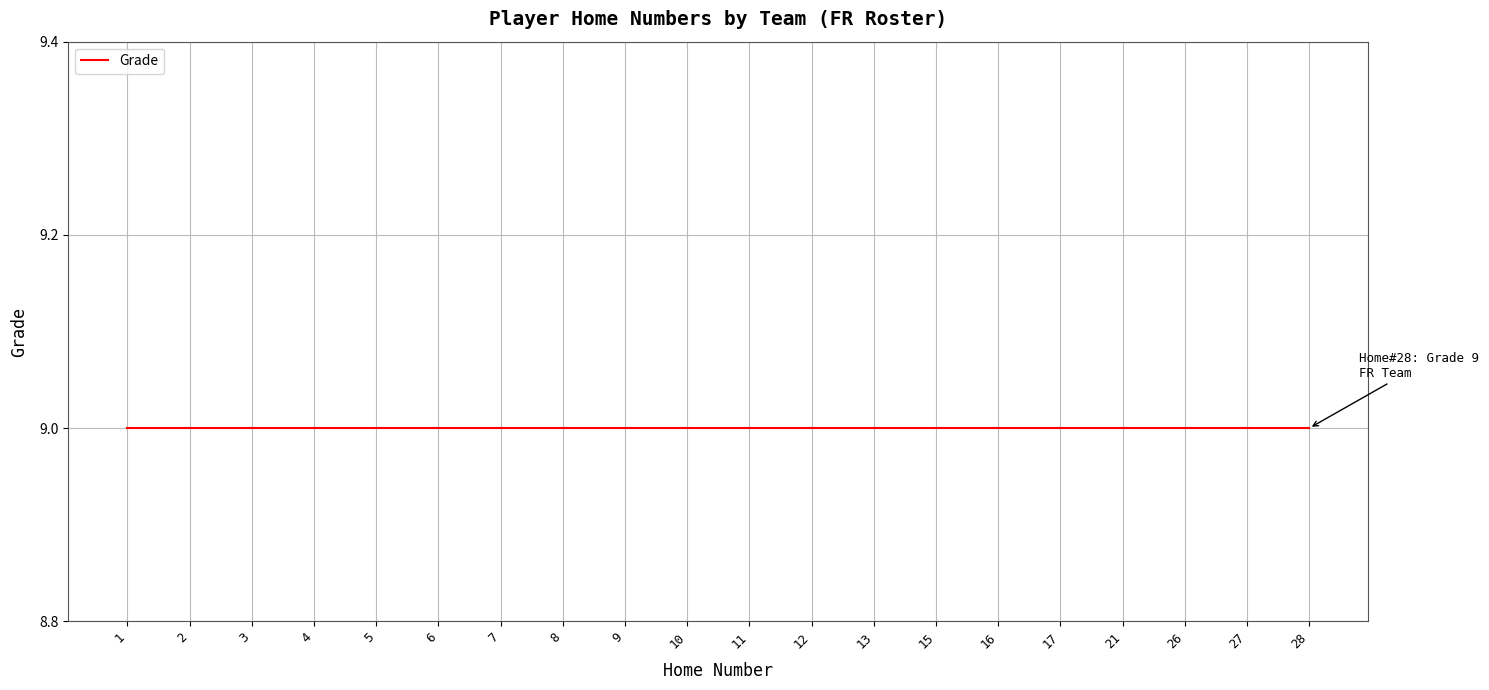

True or false: Home Number and Grade intersect in this chart.

False